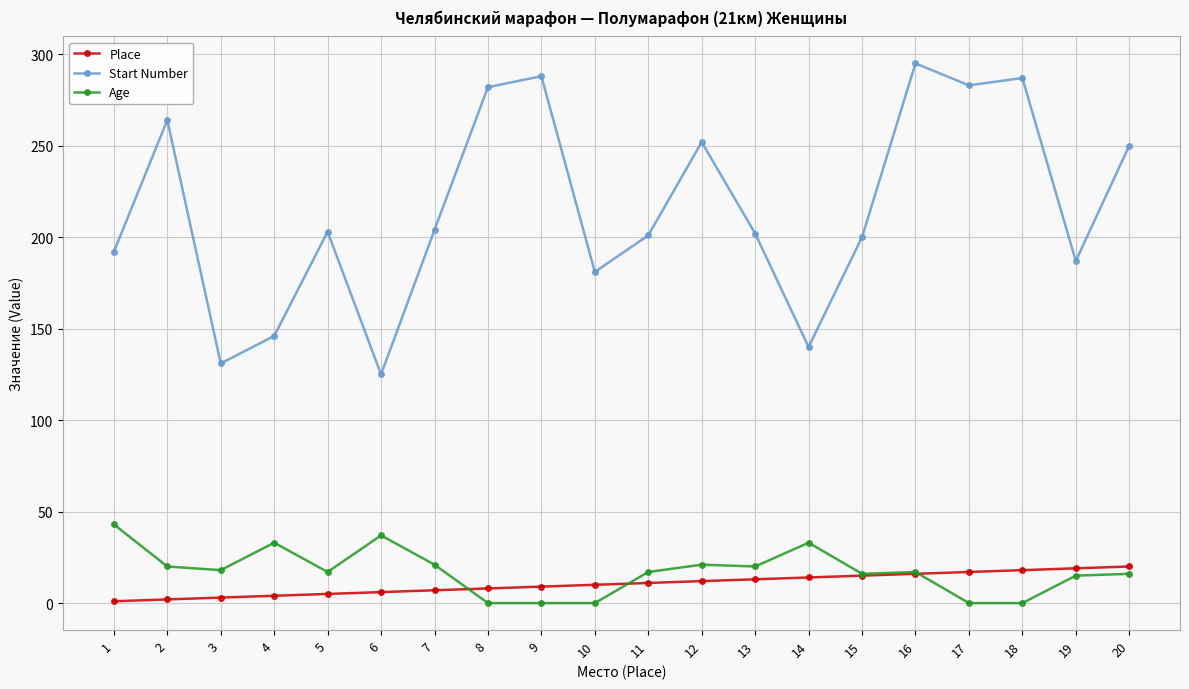

True or false: Start Number has more than 2 points higher than both neighbors.

True